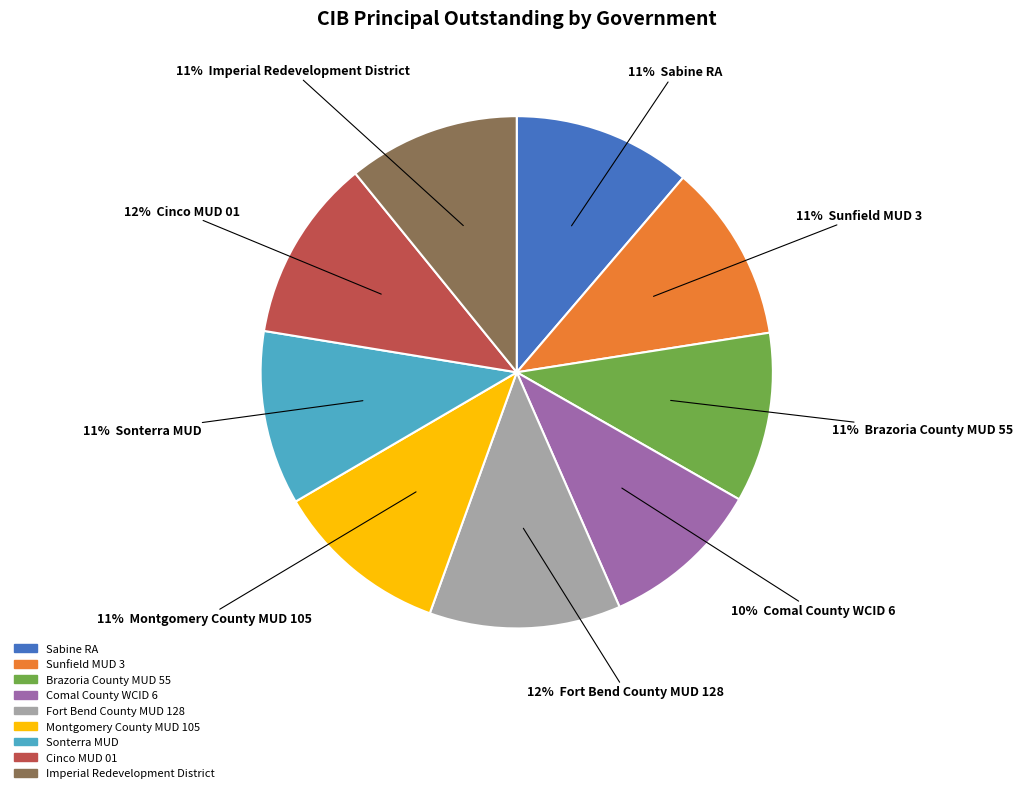

What percentage is the Fort Bend County MUD 128 slice, to the nearest percent?

12%